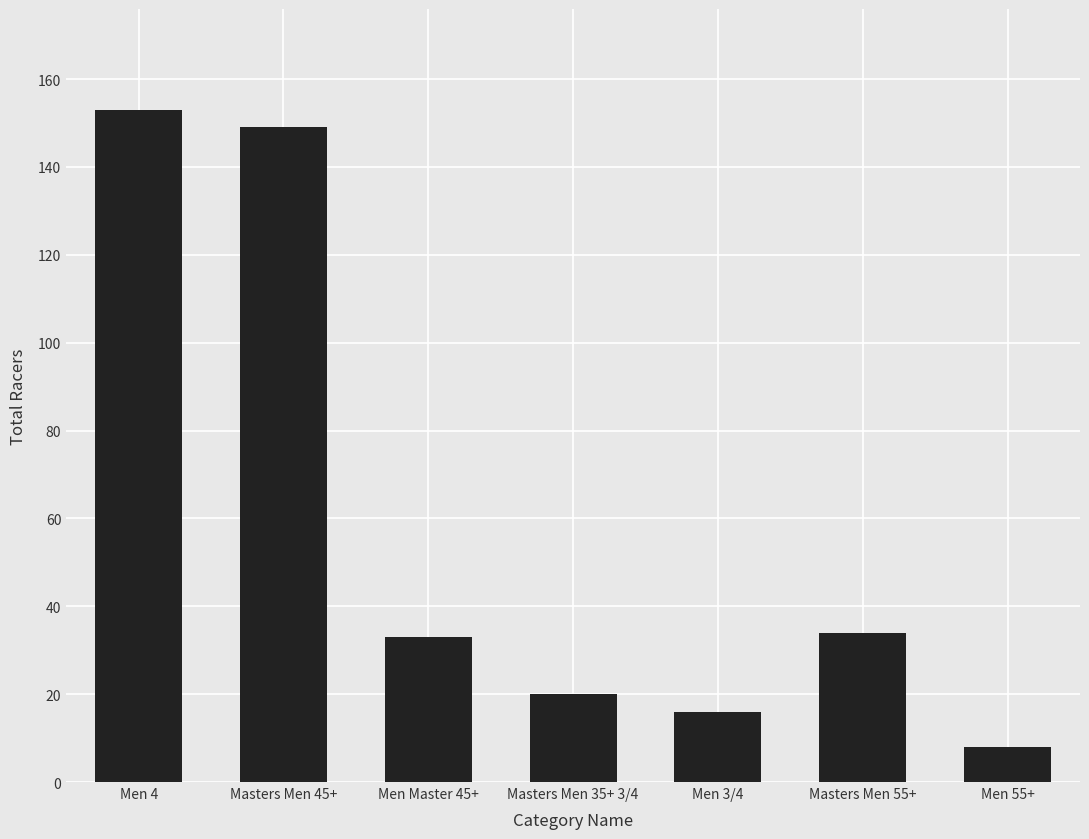

Between Men 55+ and Men Master 45+, which is larger?

Men Master 45+